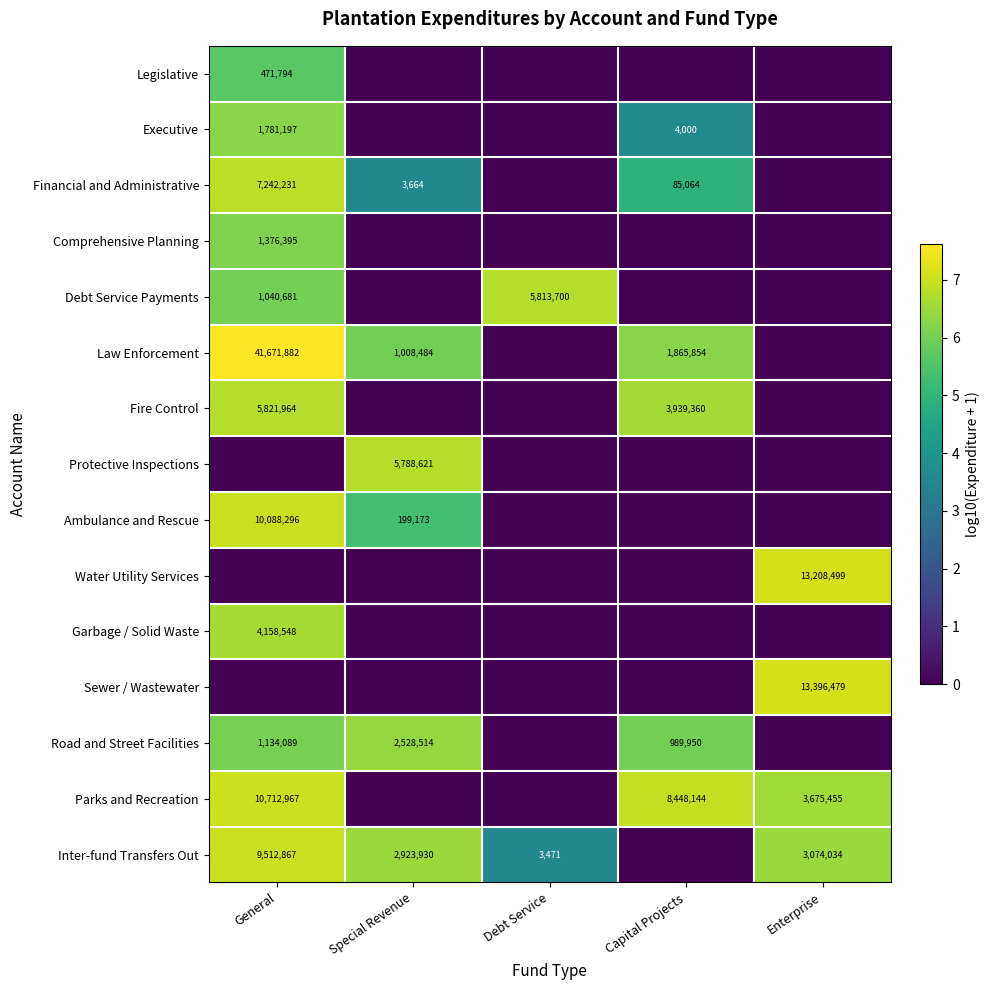

The value of Financial and Administrative at Capital Projects is 130545. True or false?

False